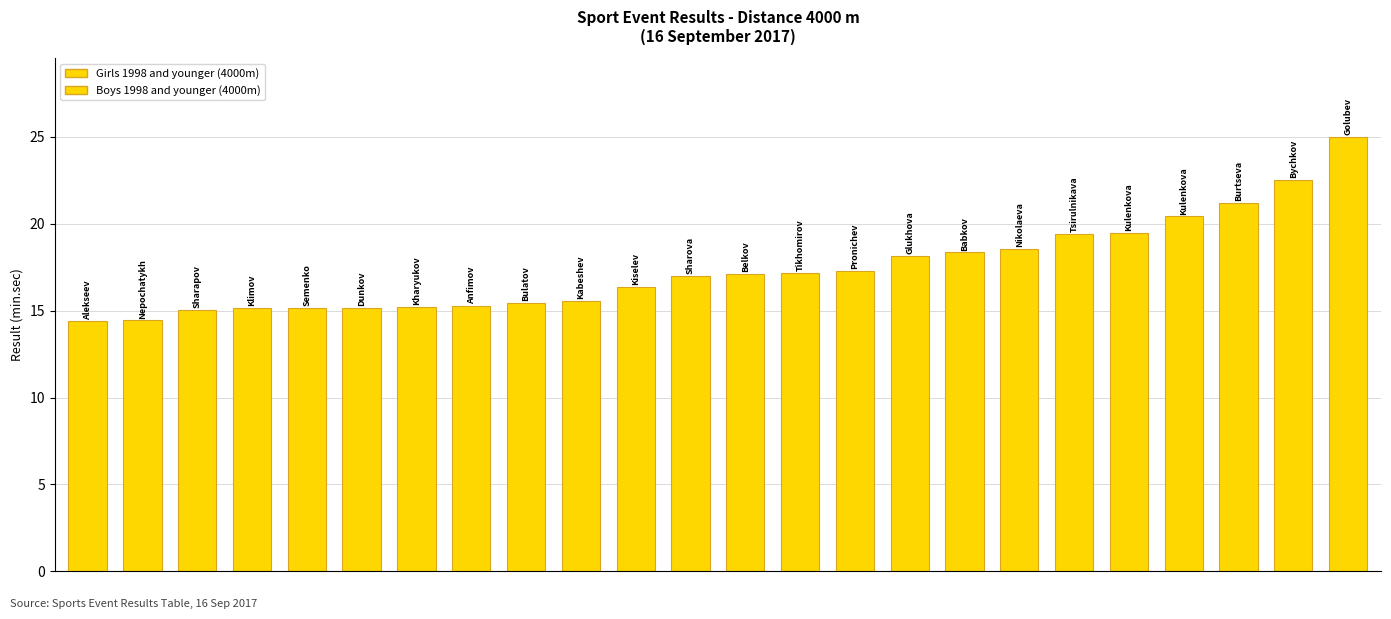

Count the number of data series in this chart.

1